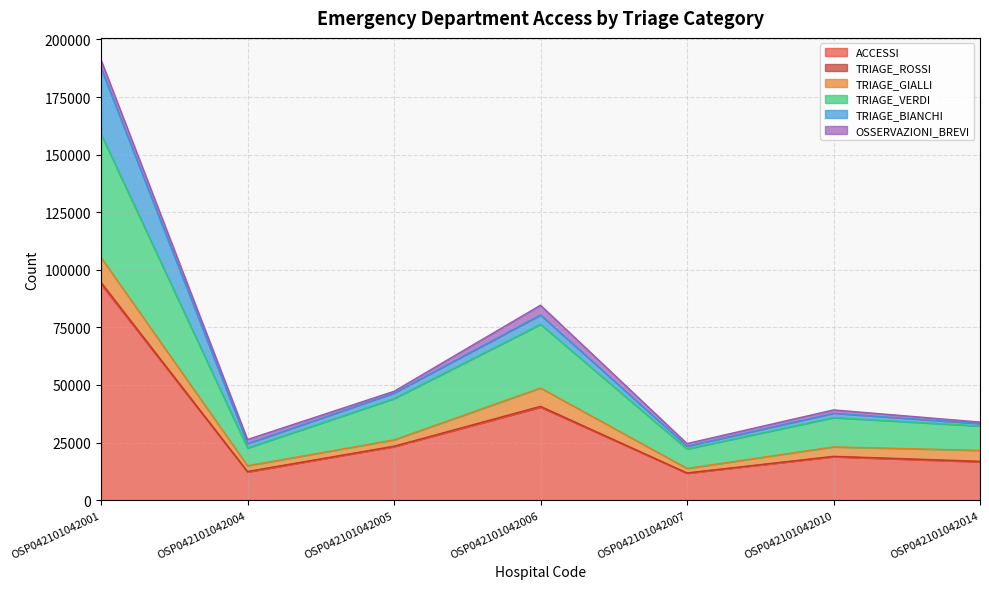

What is the average value of the TRIAGE_VERDI series?

19793